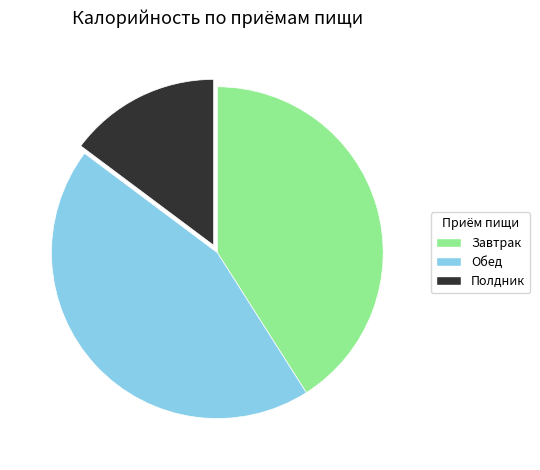

Rank the categories by value from lowest to highest.

Полдник, Завтрак, Обед